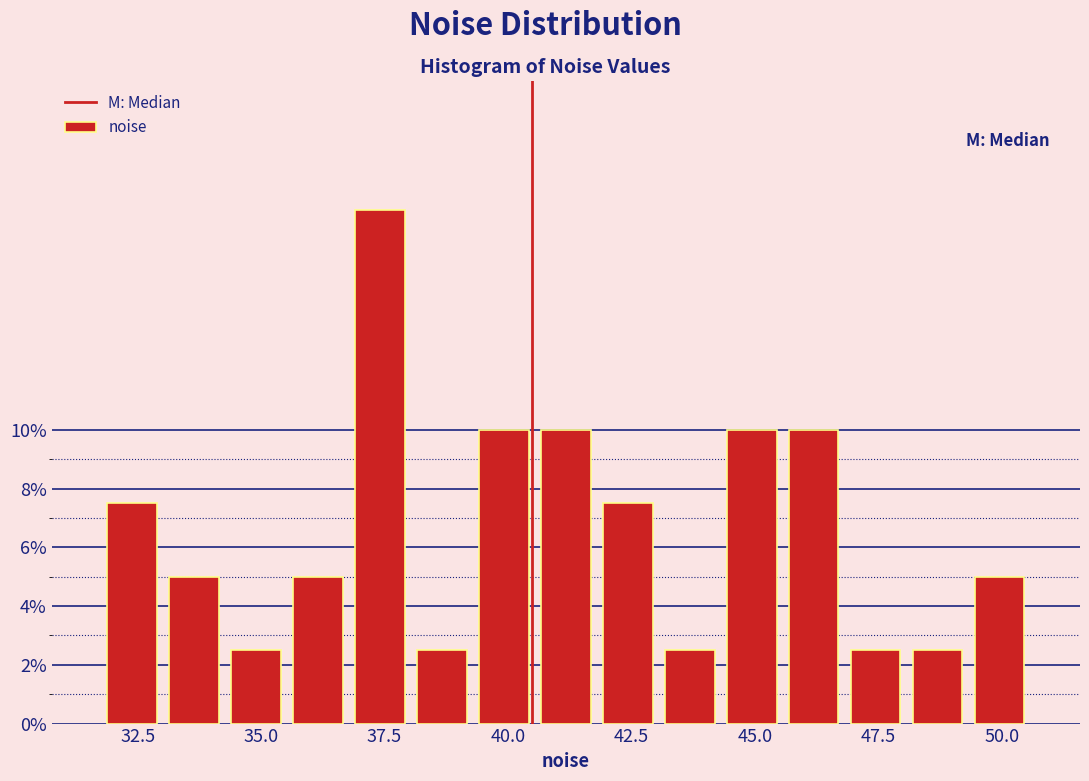

Read against the x-axis, roughly where is the centre of the tallest bar?

37.5